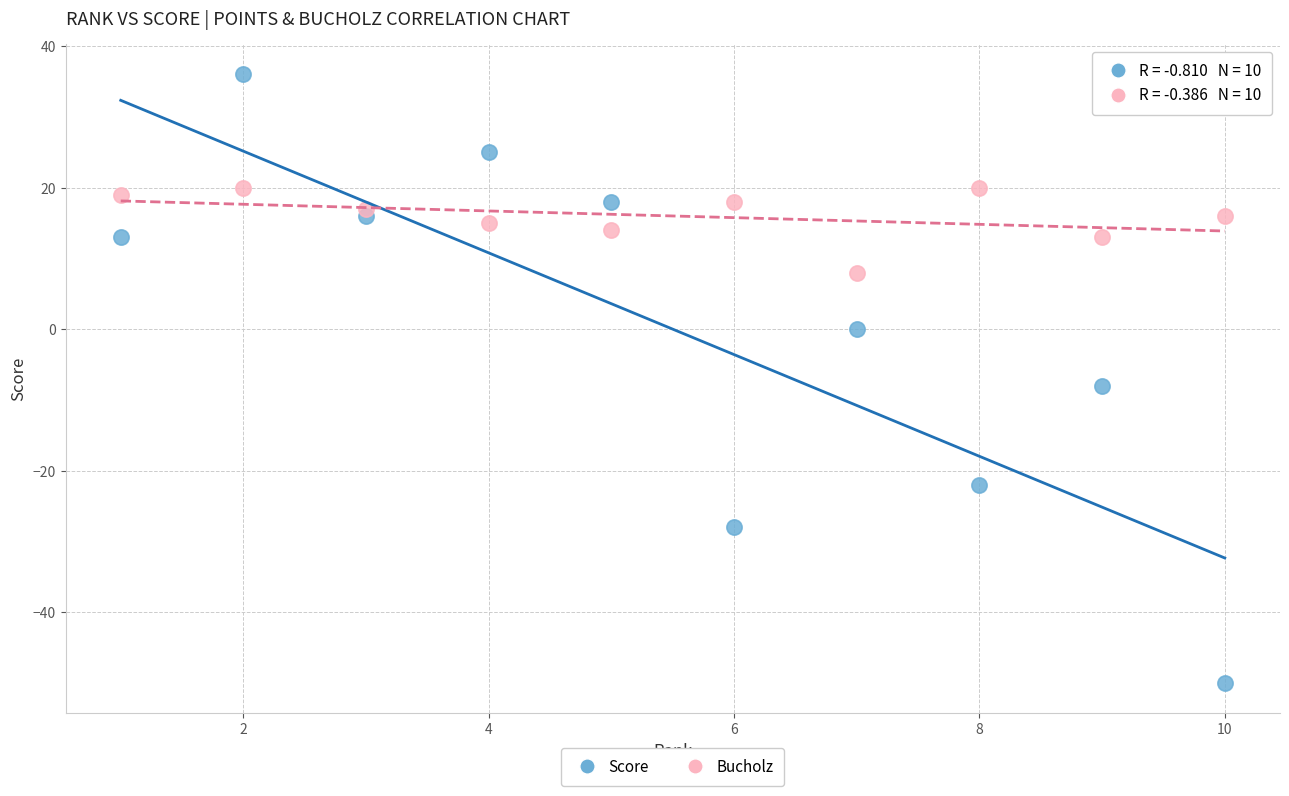

Across all data points, what is the range of X values (max minus min)?

9